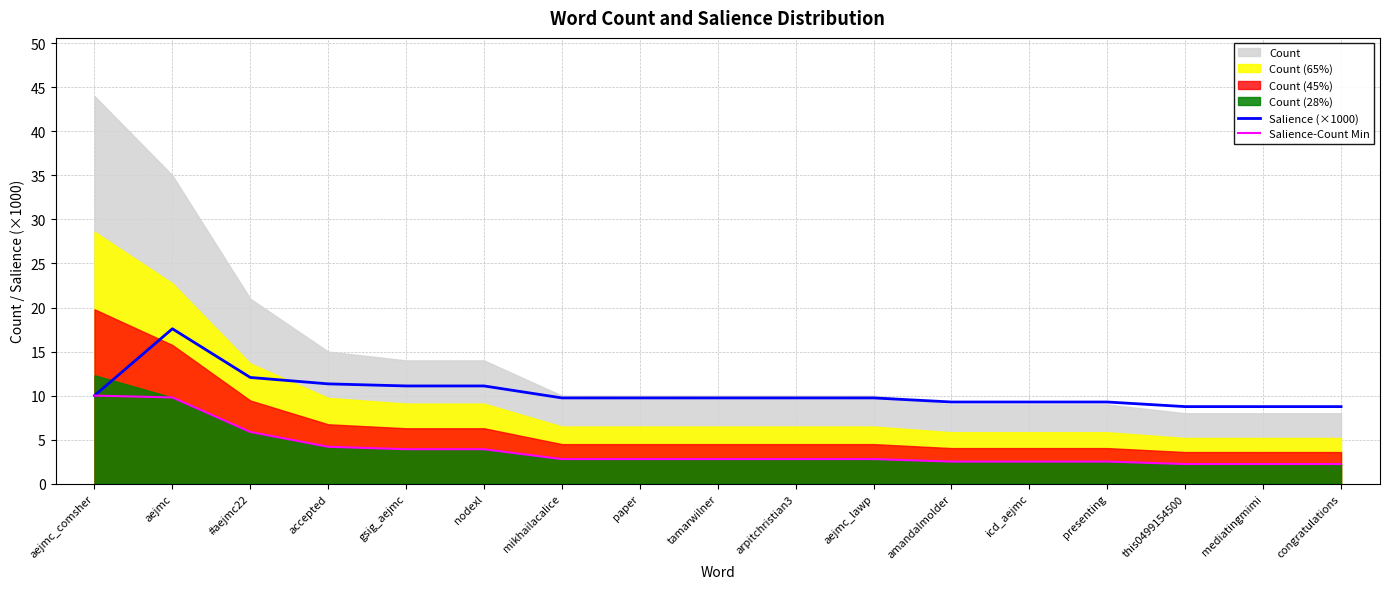

At which category is the sum across all series the highest?

aejmc